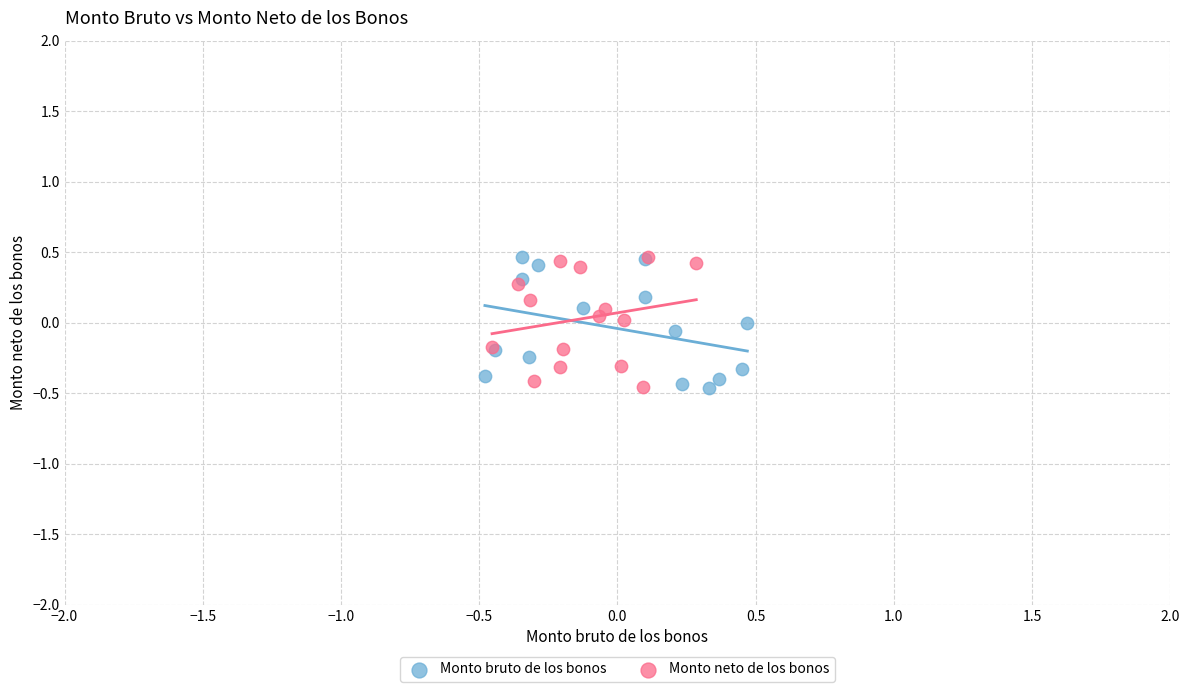

What are all the series names shown in the legend?

Monto bruto de los bonos, Monto neto de los bonos